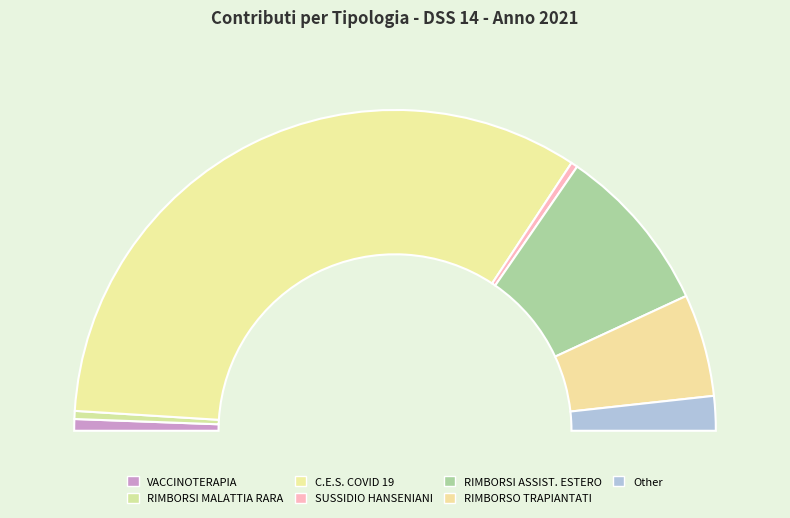

Which category accounts for the majority?

C.E.S. COVID 19